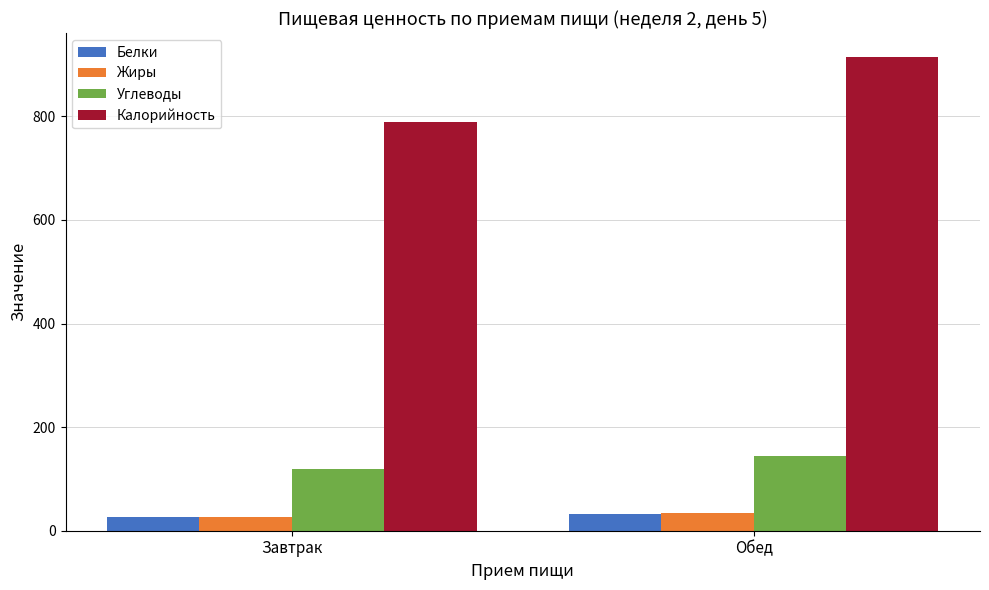

At which category is the sum across all series the highest?

Обед